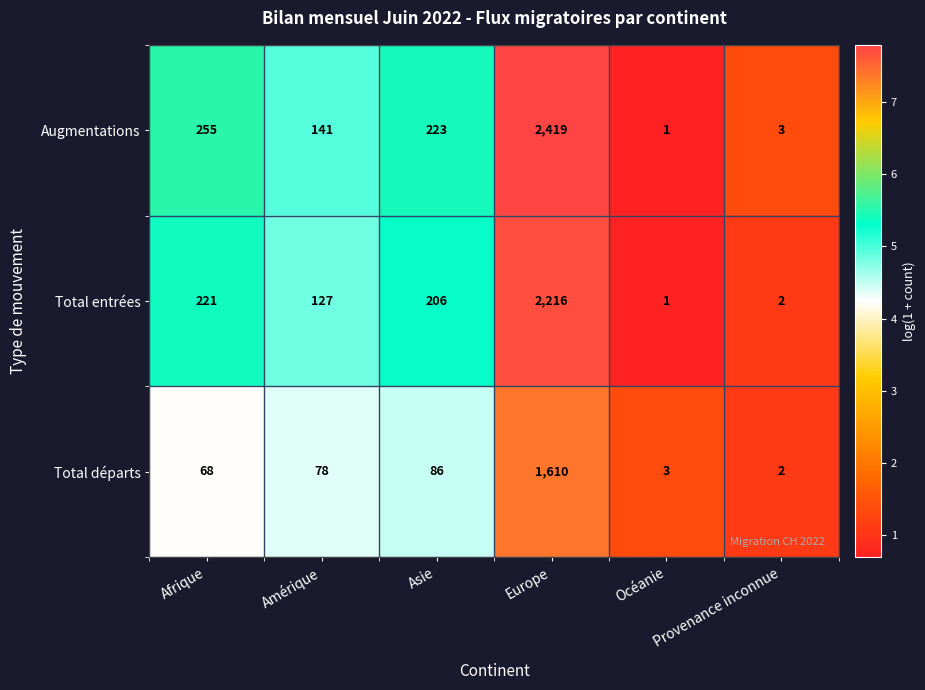

Read the Augmentations value at Asie.

223